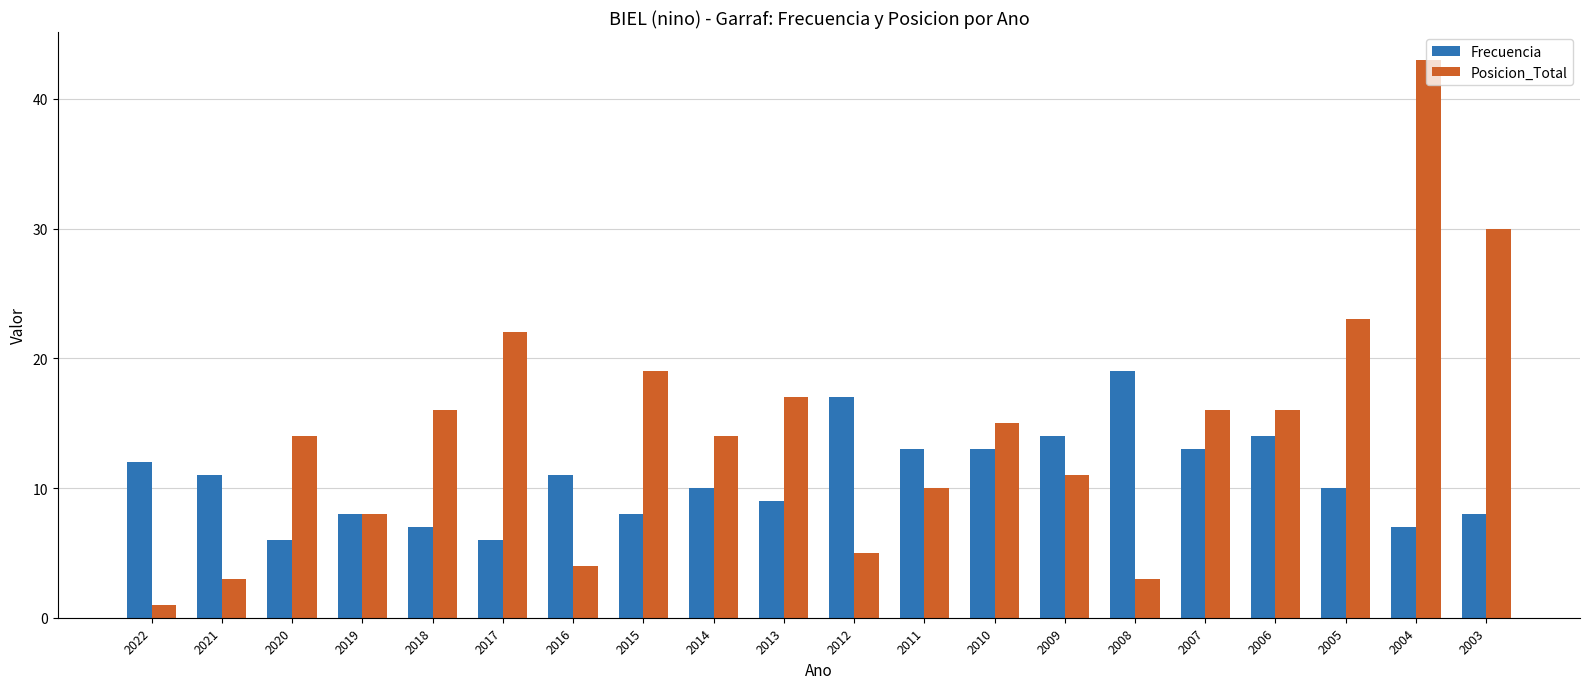

What is the difference between the maximum and minimum values in the Frecuencia series?

13